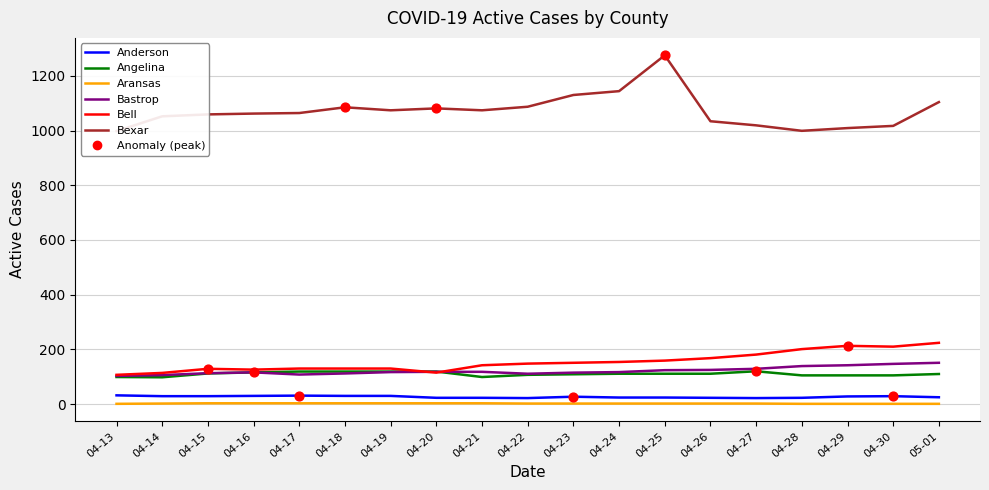

What are all the series names shown in the legend?

Anderson, Angelina, Aransas, Bastrop, Bell, Bexar